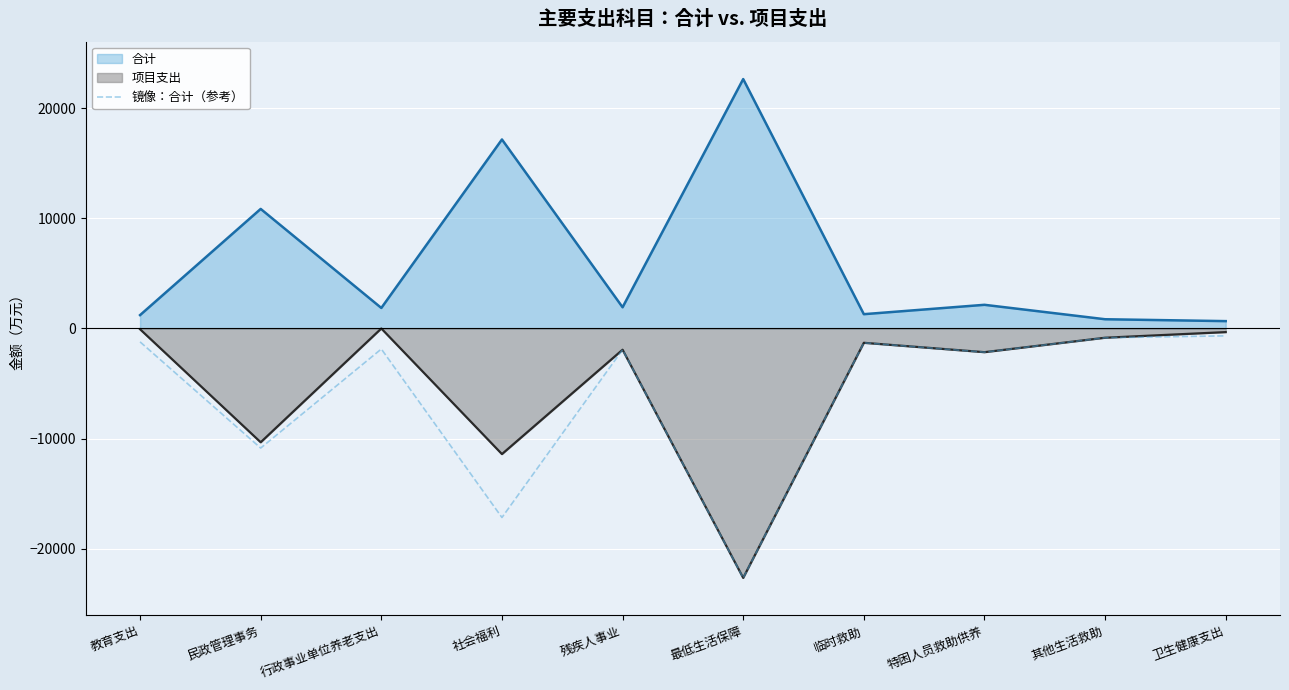

What is the label of the 5th point from the right?

最低生活保障